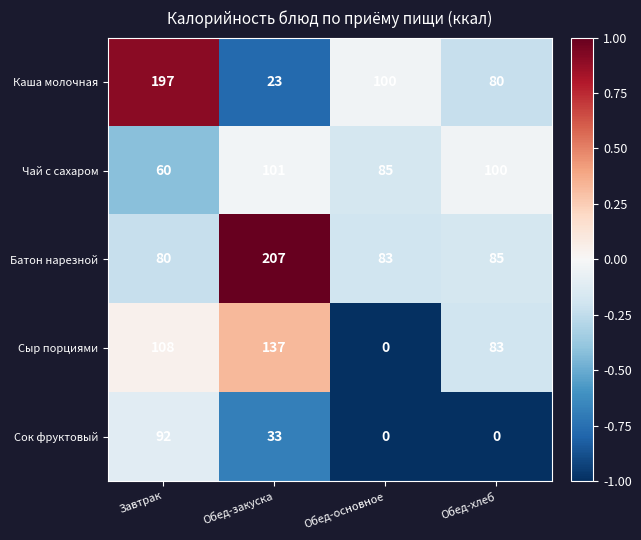

Which category has the highest value across all series?

Обед-закуска